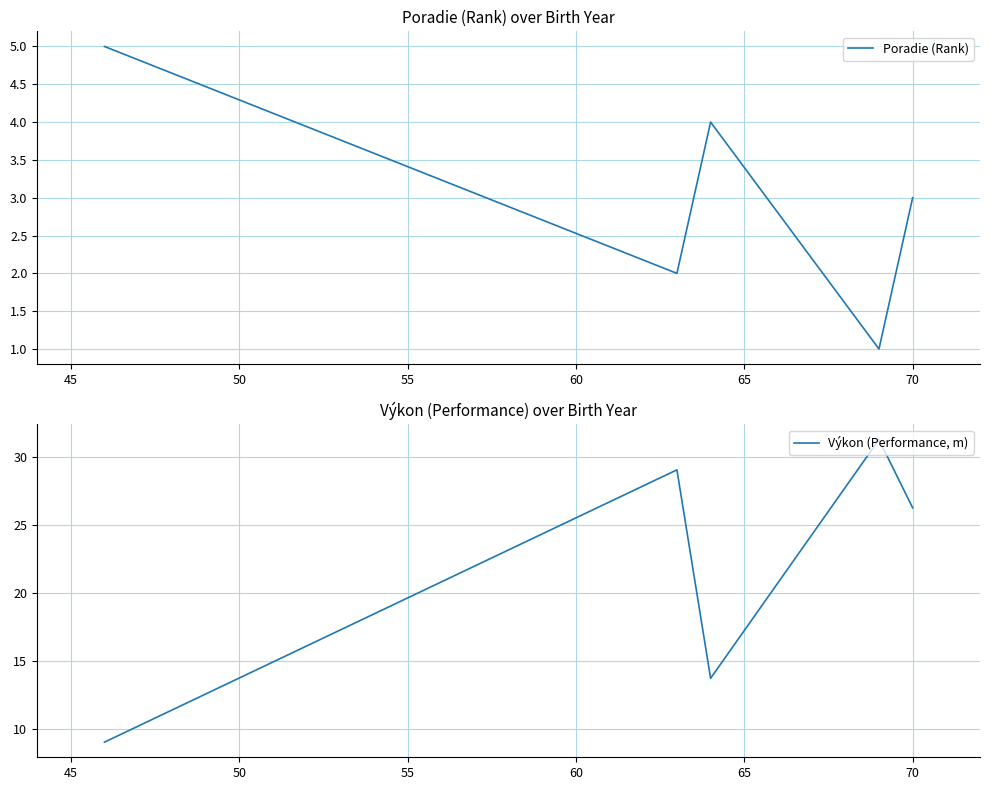

Between 45 and 60, which series saw the biggest shift?

Výkon (Performance, m)